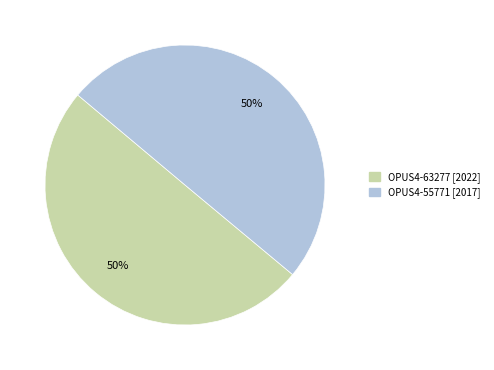

Count the number of slices in the pie.

2